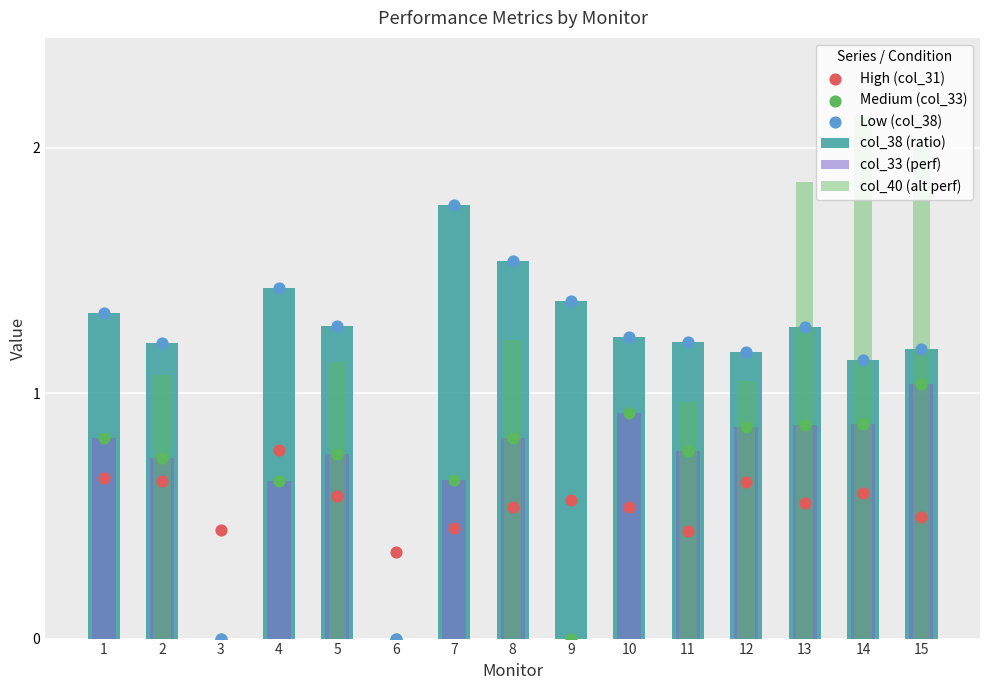

What are all the series names shown in the legend?

col_38 (ratio), col_33 (perf), col_40 (alt perf), High (col_31), Medium (col_33), Low (col_38)